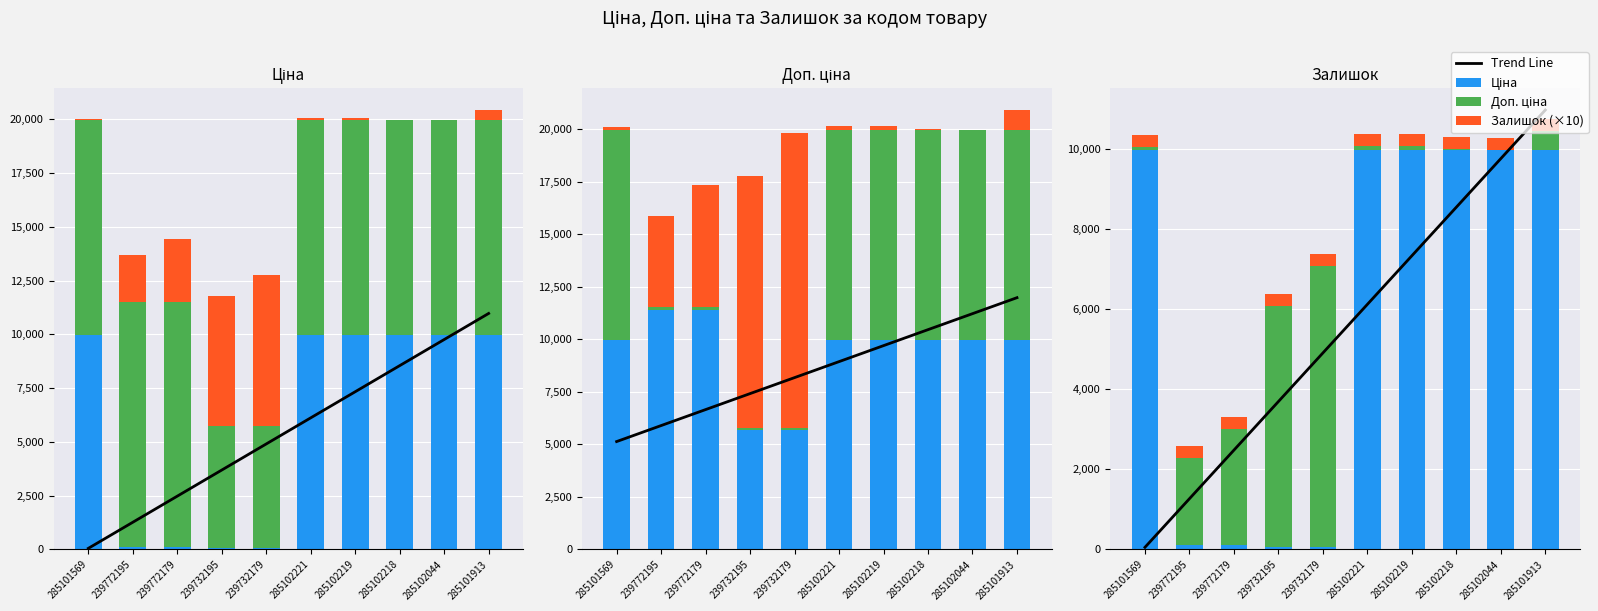

What is the value of the Залишок (×20) bar at the 6th from the left?

220.0